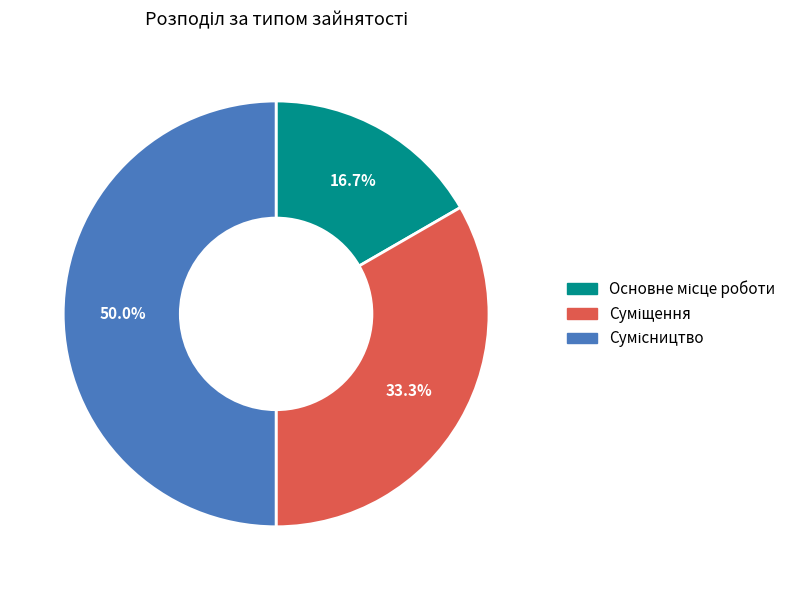

To the nearest percent, what is the difference between the largest and smallest slice percentages?

33%